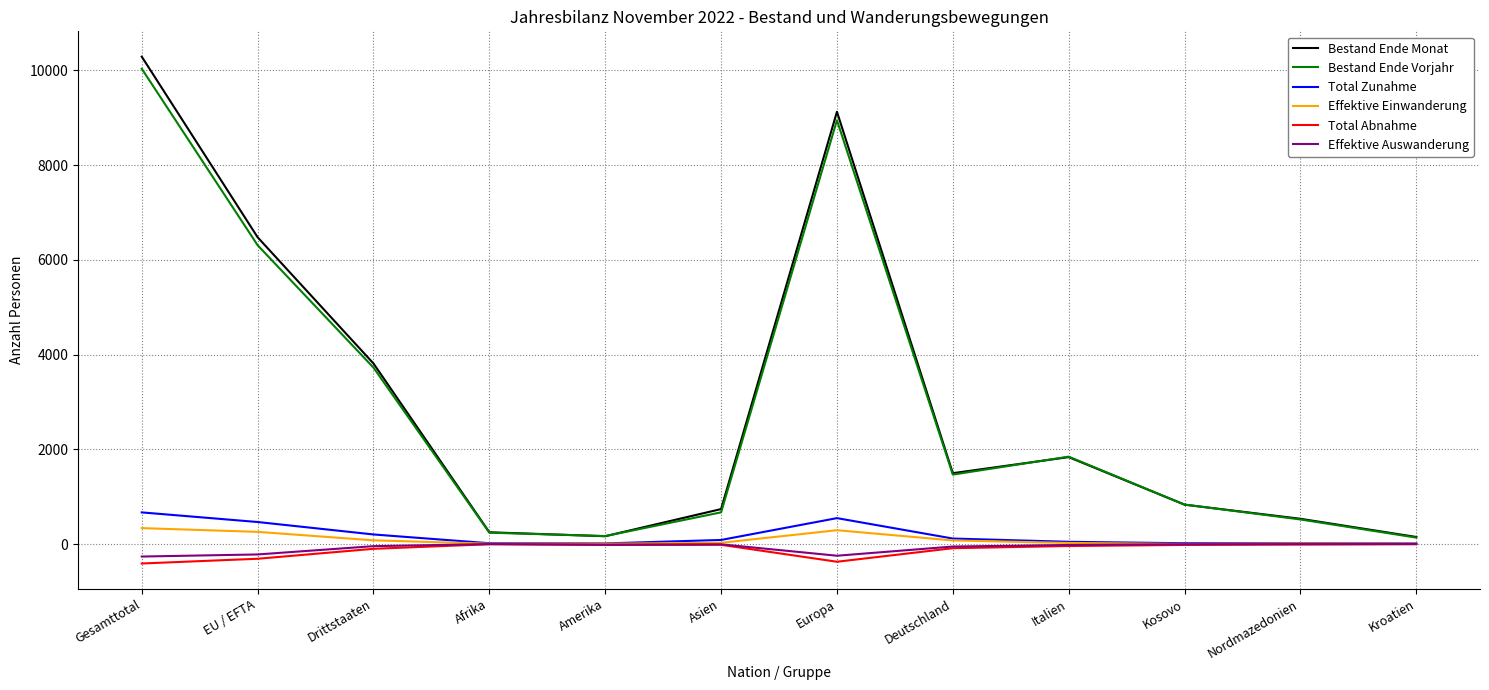

What is the average value of the Effektive Einwanderung series?

95